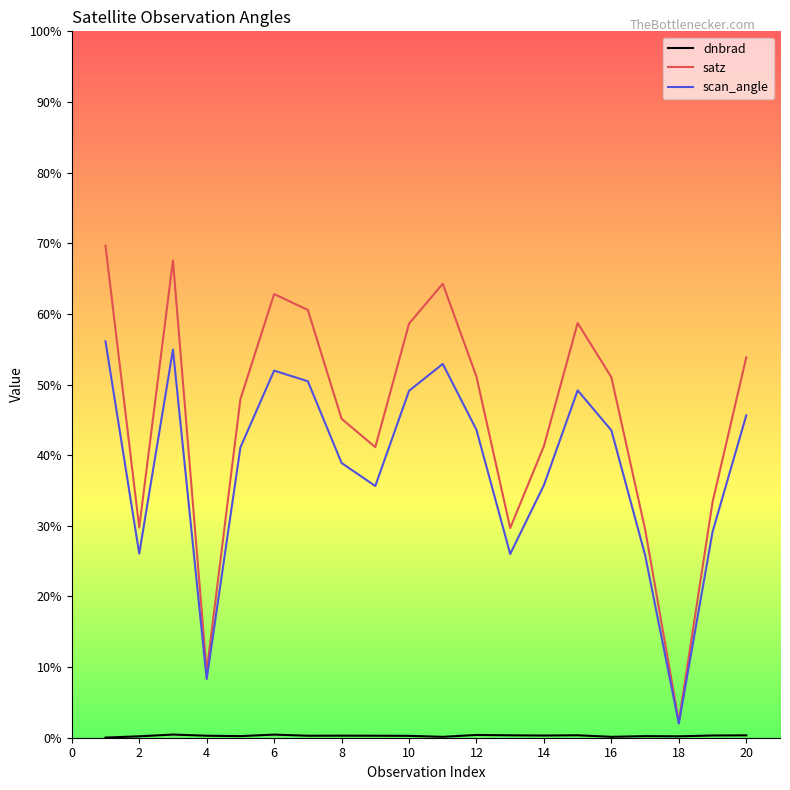

Which series has the largest total across all categories?

satz